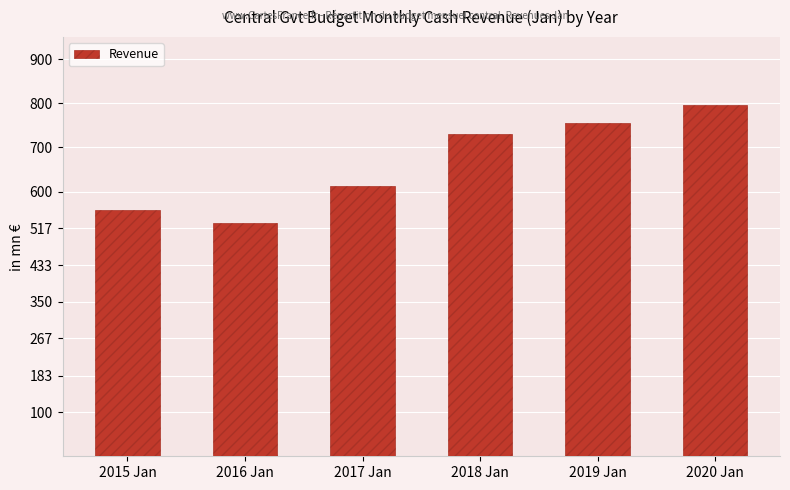

What is the label of the 6th bar from the left?

2020 Jan